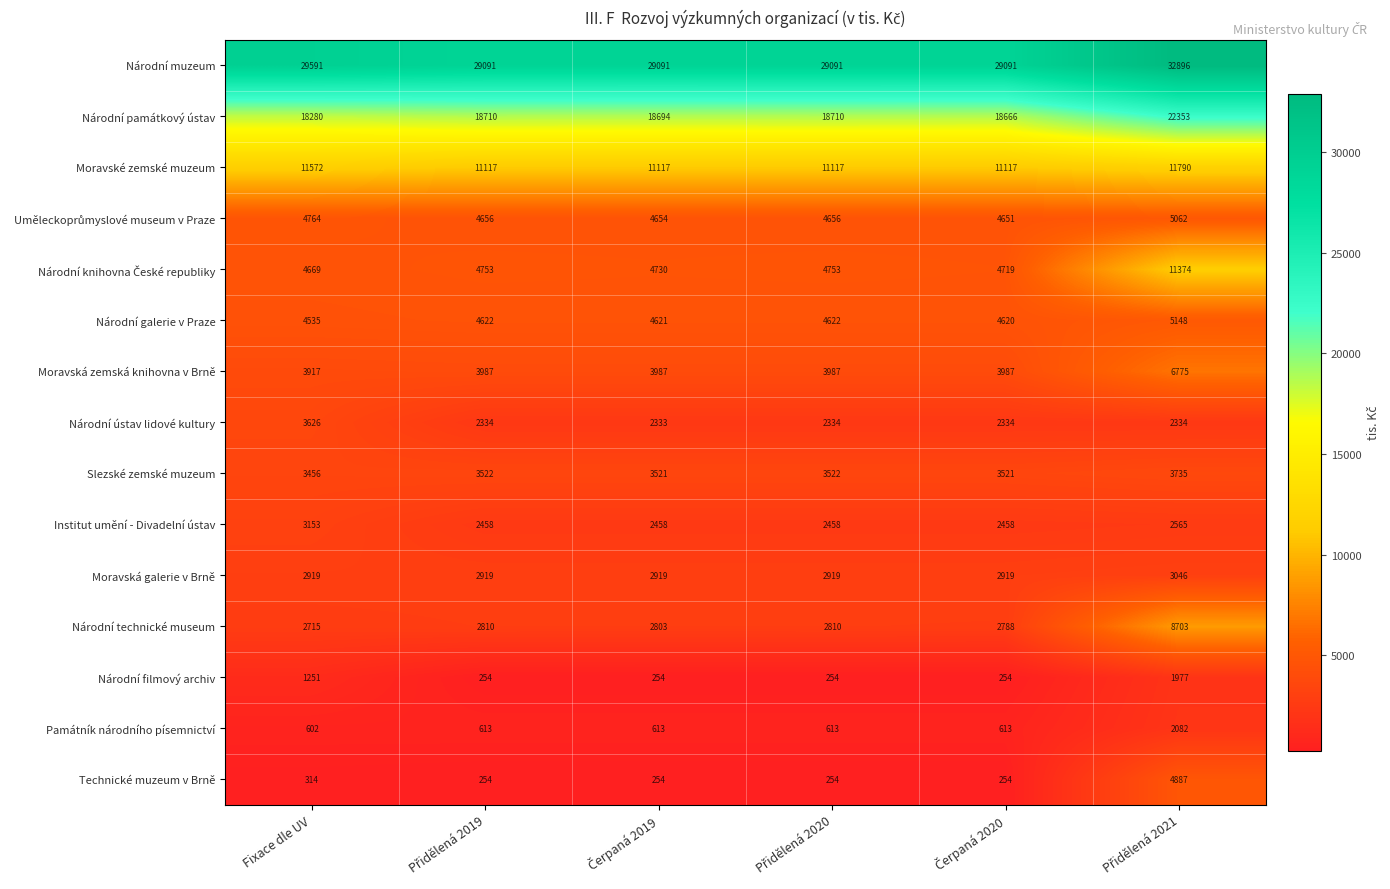

What is the maximum value for Slezské zemské muzeum?

3735